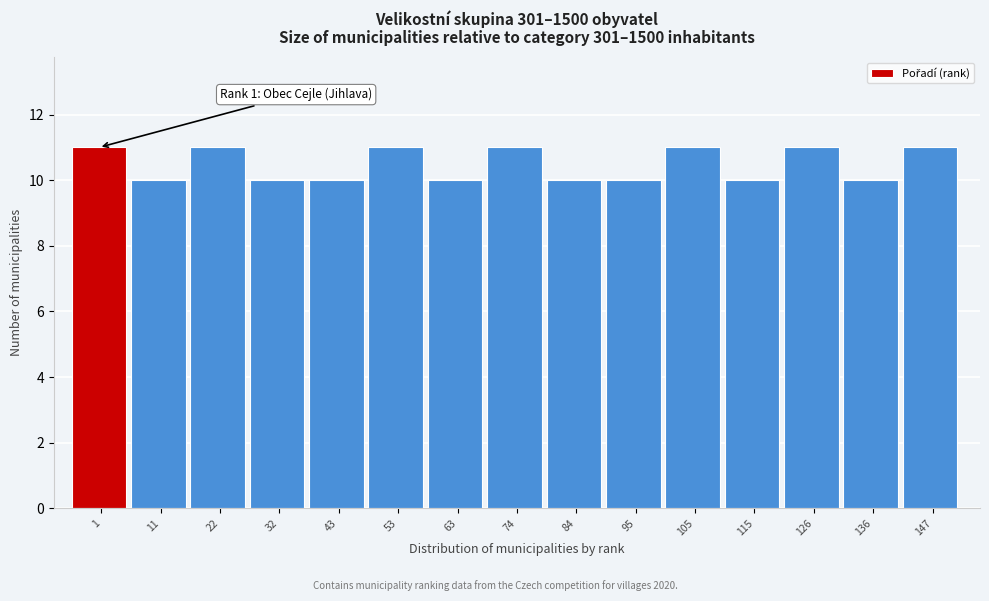

Reading right to left, what are all the values shown in this chart?

11	10	11	10	11	10	10	11	10	11	10	10	11	10	11